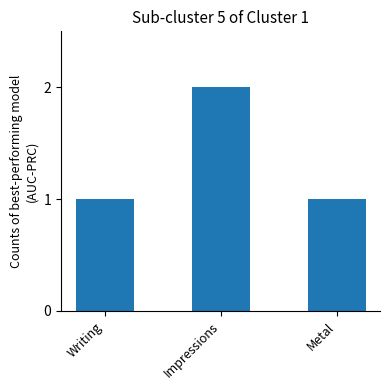

The value at Impressions is 1. True or false?

False